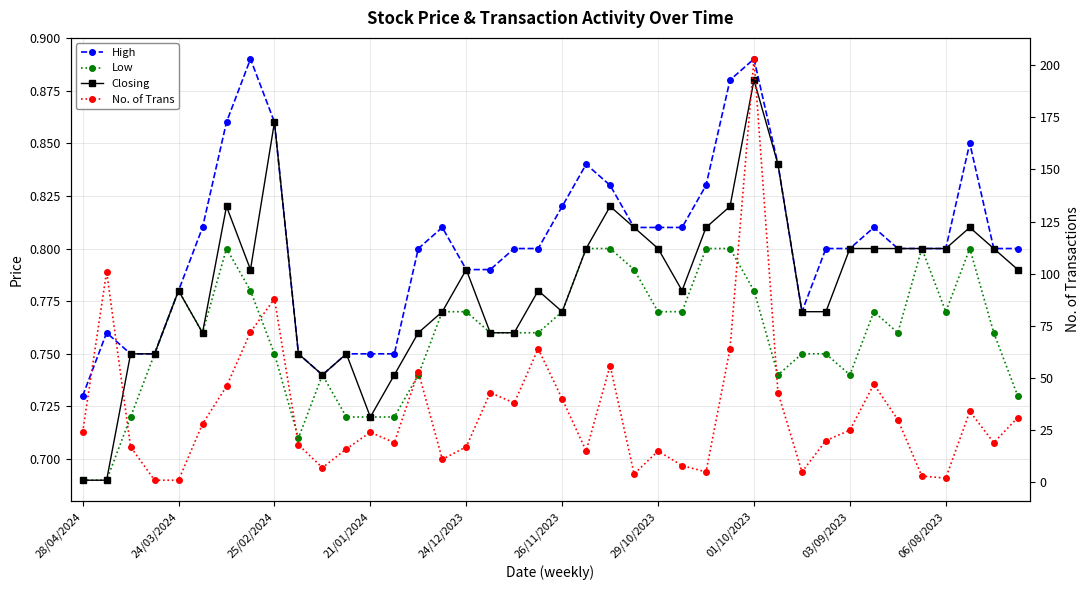

Reading left to right, transcribe all the data shown in this chart.

High: 0.7	0.8	0.8	0.8	0.8	0.8	0.9	0.9	0.9	0.8	0.7	0.8	0.8	0.8	0.8	0.8	0.8	0.8	0.8	0.8	0.8	0.8	0.8	0.8	0.8	0.8	0.8	0.9	0.9	0.8	0.8	0.8	0.8	0.8	0.8	0.8	0.8	0.8	0.8	0.8
Low: 0.7	0.7	0.7	0.8	0.8	0.8	0.8	0.8	0.8	0.7	0.7	0.7	0.7	0.7	0.7	0.8	0.8	0.8	0.8	0.8	0.8	0.8	0.8	0.8	0.8	0.8	0.8	0.8	0.8	0.7	0.8	0.8	0.7	0.8	0.8	0.8	0.8	0.8	0.8	0.7
Closing: 0.7	0.7	0.8	0.8	0.8	0.8	0.8	0.8	0.9	0.8	0.7	0.8	0.7	0.7	0.8	0.8	0.8	0.8	0.8	0.8	0.8	0.8	0.8	0.8	0.8	0.8	0.8	0.8	0.9	0.8	0.8	0.8	0.8	0.8	0.8	0.8	0.8	0.8	0.8	0.8
No. of Trans: 24.0	101.0	17.0	1.0	1.0	28.0	46.0	72.0	88.0	18.0	7.0	16.0	24.0	19.0	53.0	11.0	17.0	43.0	38.0	64.0	40.0	15.0	56.0	4.0	15.0	8.0	5.0	64.0	203.0	43.0	5.0	20.0	25.0	47.0	30.0	3.0	2.0	34.0	19.0	31.0